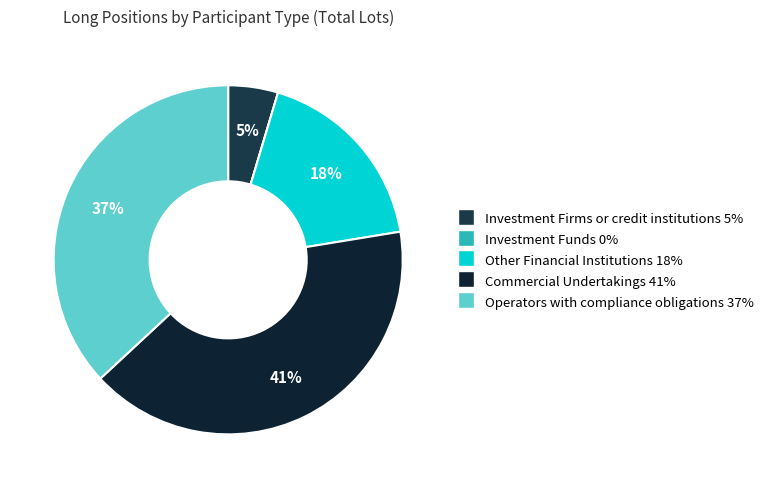

What percentage is the Commercial Undertakings slice, to the nearest percent?

41%